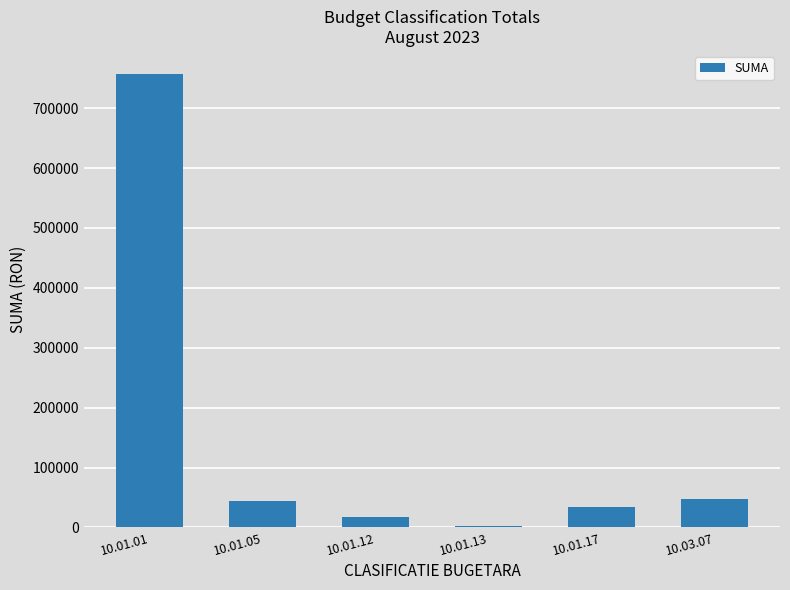

What is the change in value from 10.01.01 to 10.03.07?

-710658